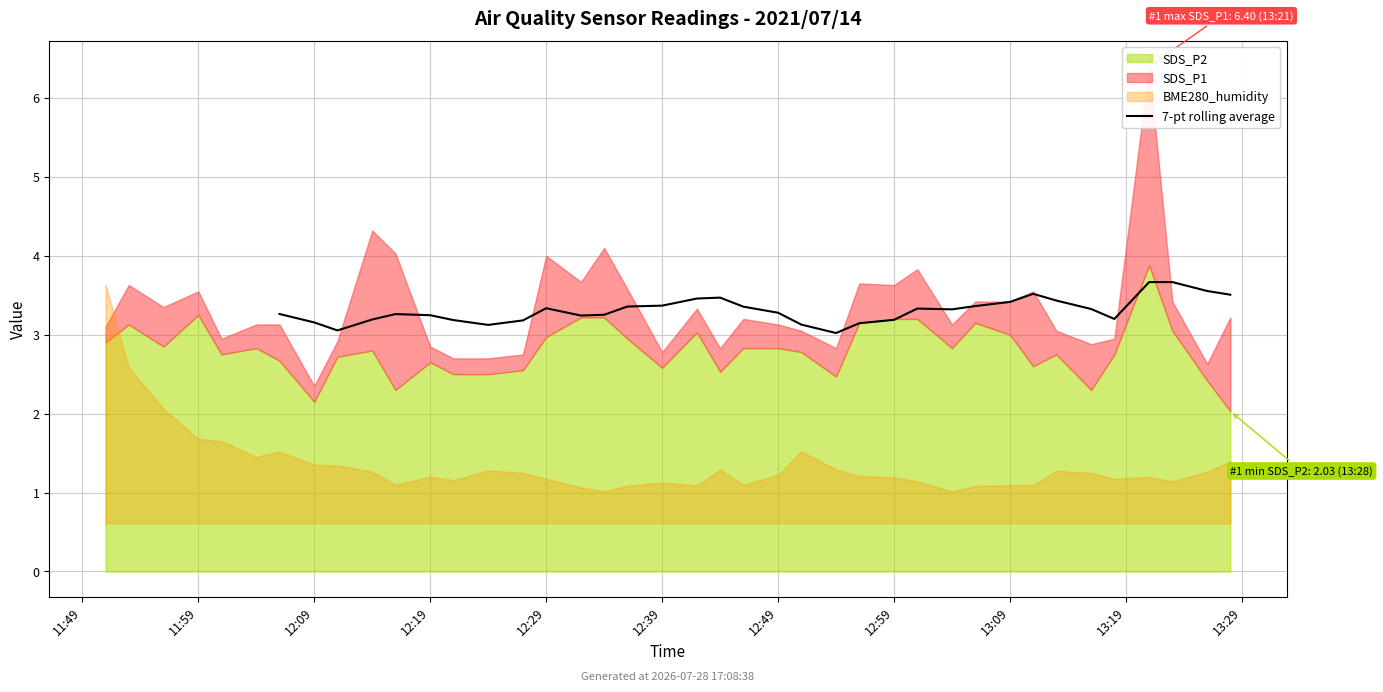

Reading right to left, extract all data points from this chart.

3.5	3.6	3.7	3.7	3.2	3.3	3.4	3.5	3.4	3.4	3.3	3.3	3.2	3.1	3.0	3.1	3.3	3.4	3.5	3.5	3.4	3.4	3.3	3.2	3.3	3.2	3.1	3.2	3.2	3.3	3.2	3.1	3.2	3.3